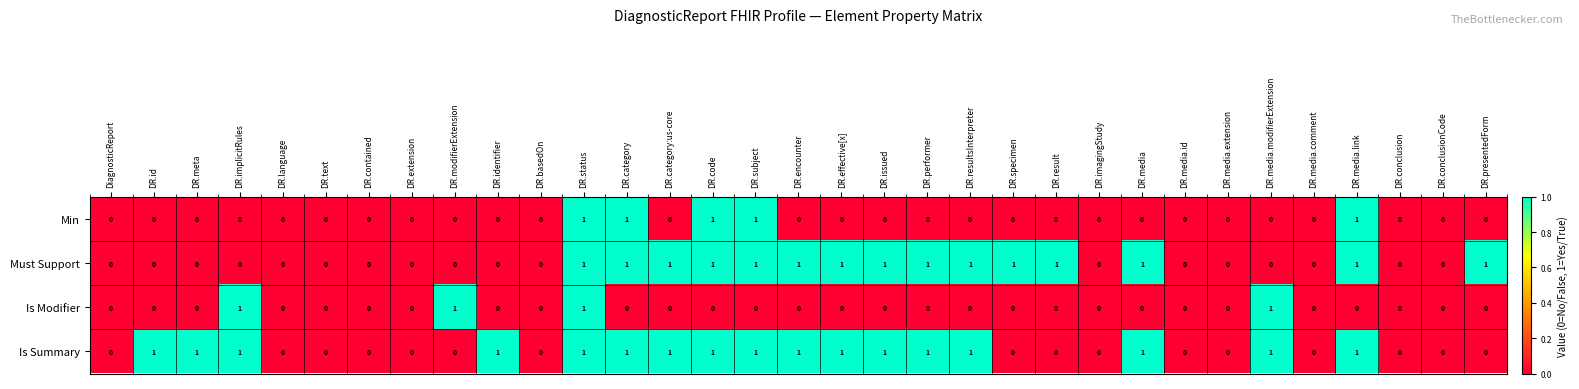

What is the sum of all Must Support values?

15